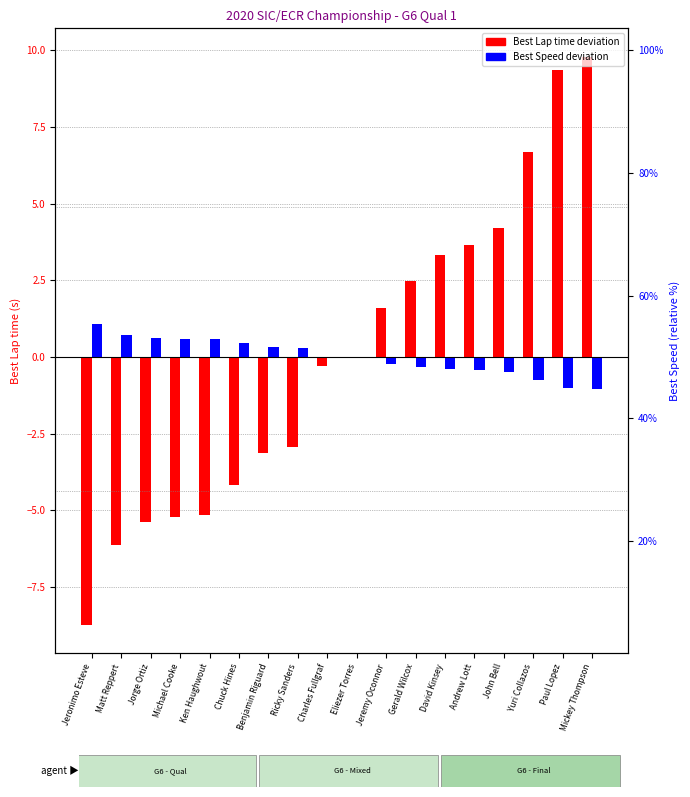

What is the difference between the Best Lap time deviation values at John Bell and Yuri Collazos?

2.5